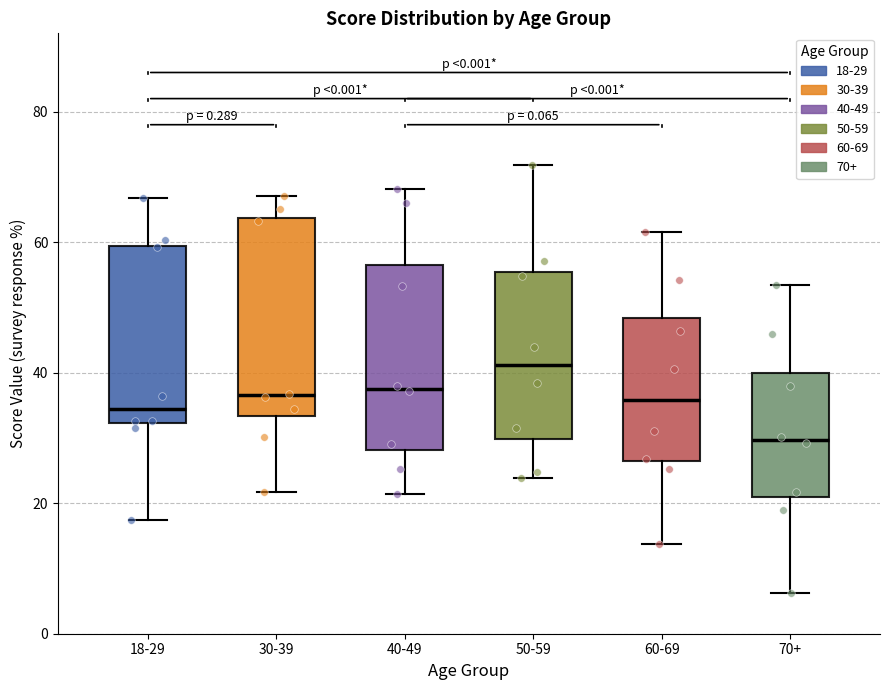

Which box is the tallest, from its lower edge to its upper edge?

30-39